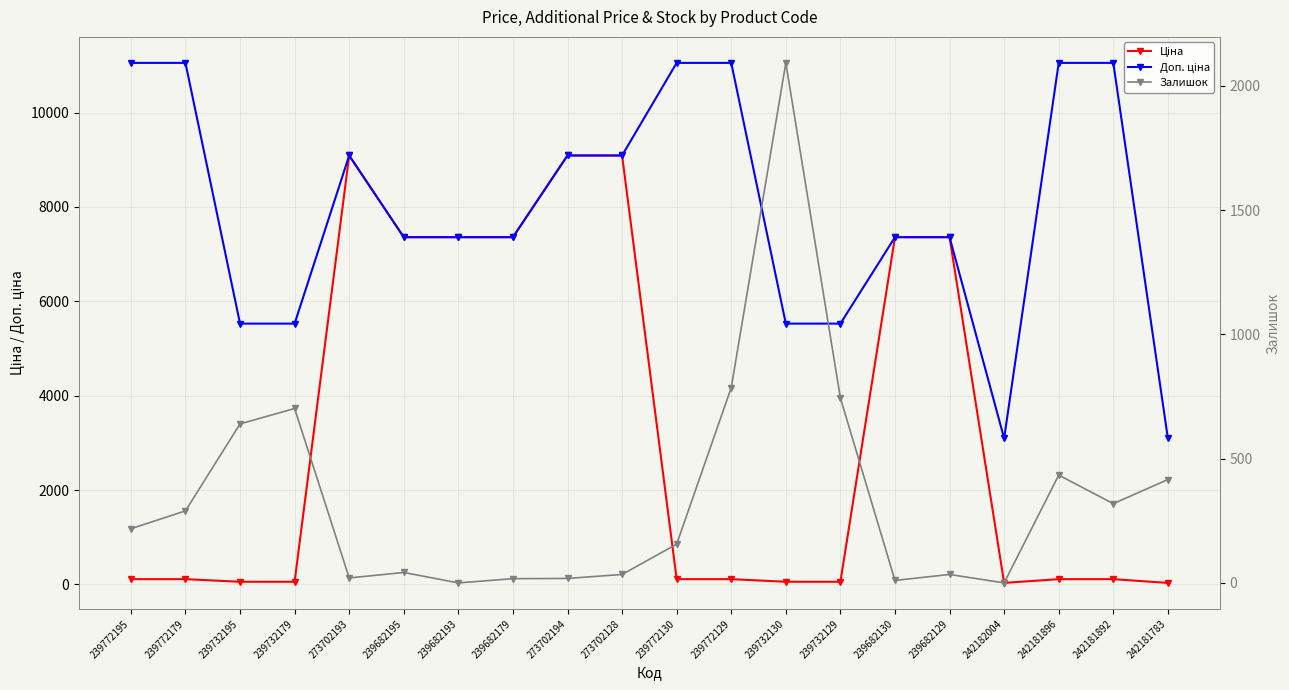

In Доп. ціна, how many points are lower than both neighbors (excluding endpoints)?

1